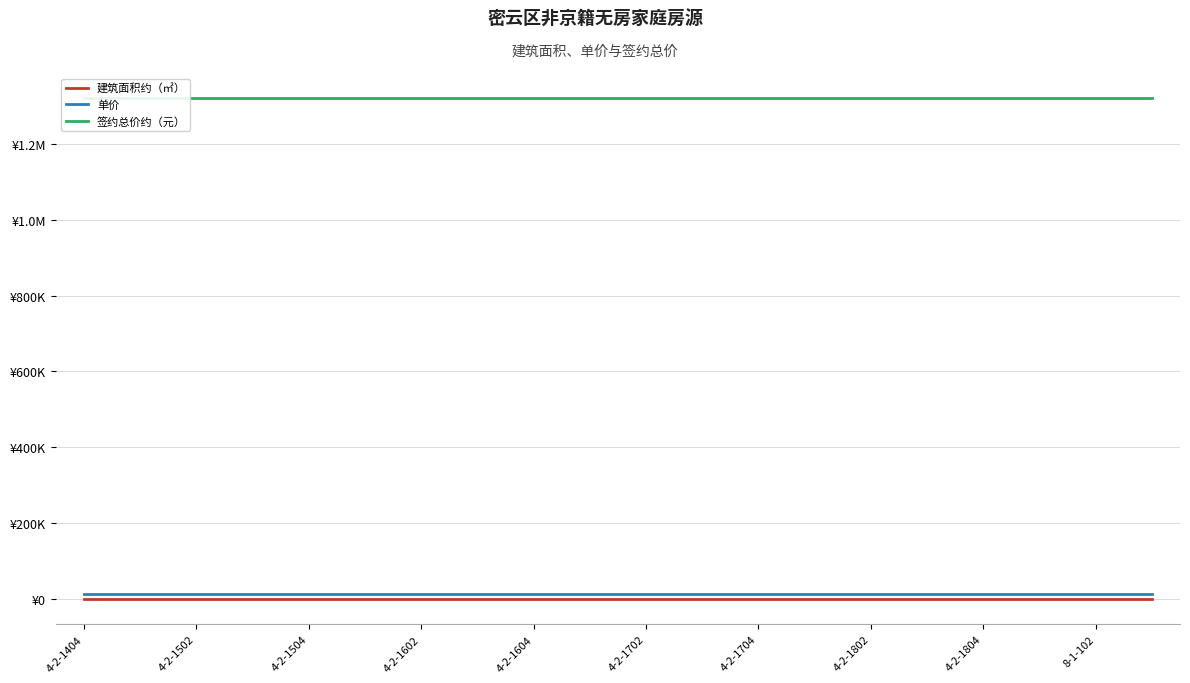

What is the spread (max minus min) of values at 8-1-102?

1319912